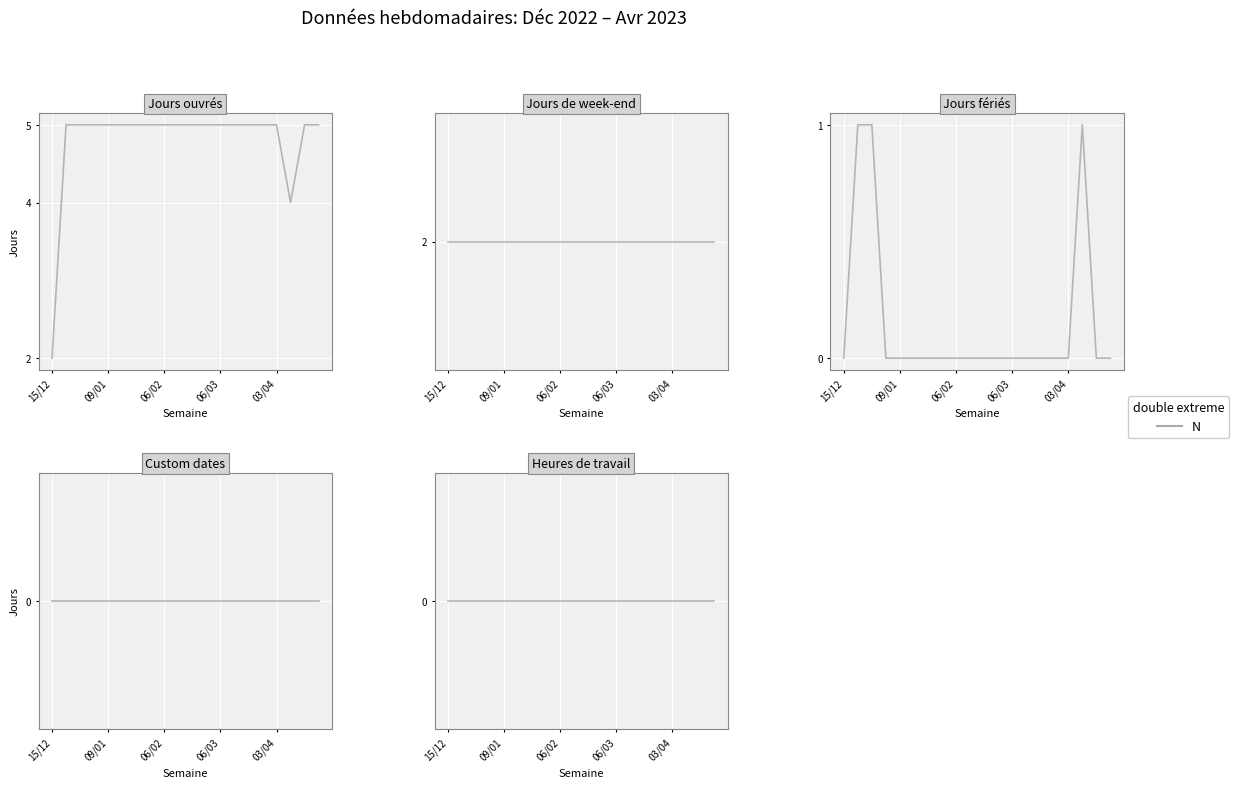

Which series has the widest spread of values?

Jours ouvrés